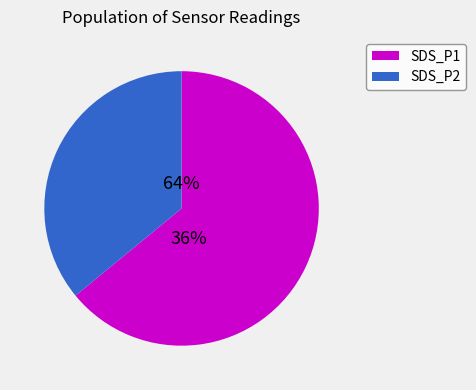

Is it true that 3 is 2% of the pie?

True